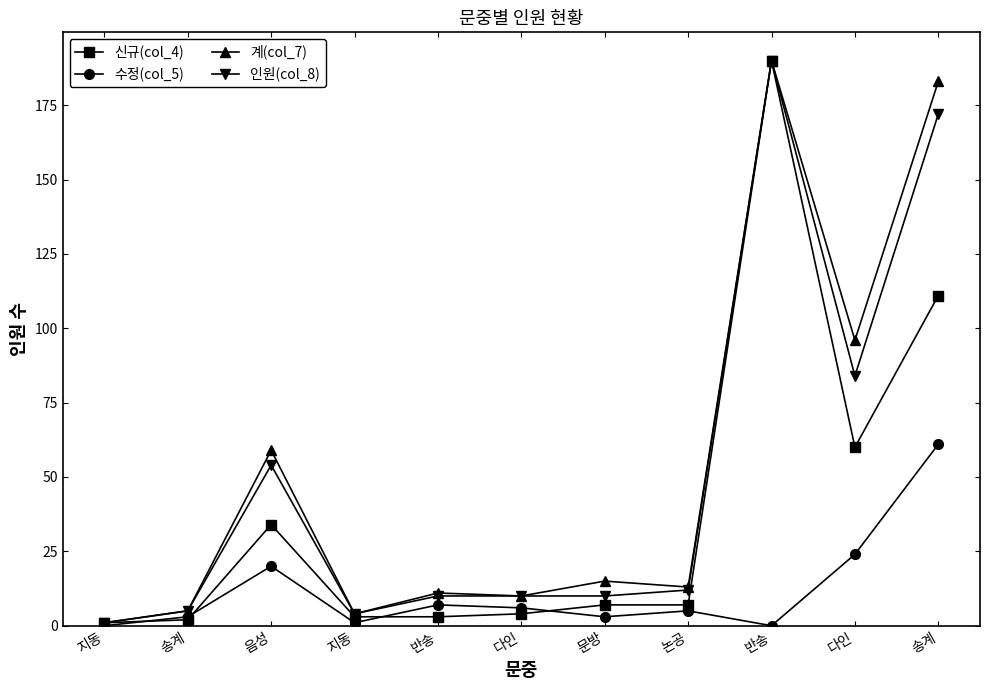

What is the difference between the 계(col_7) values at 다인 and 문방?

5